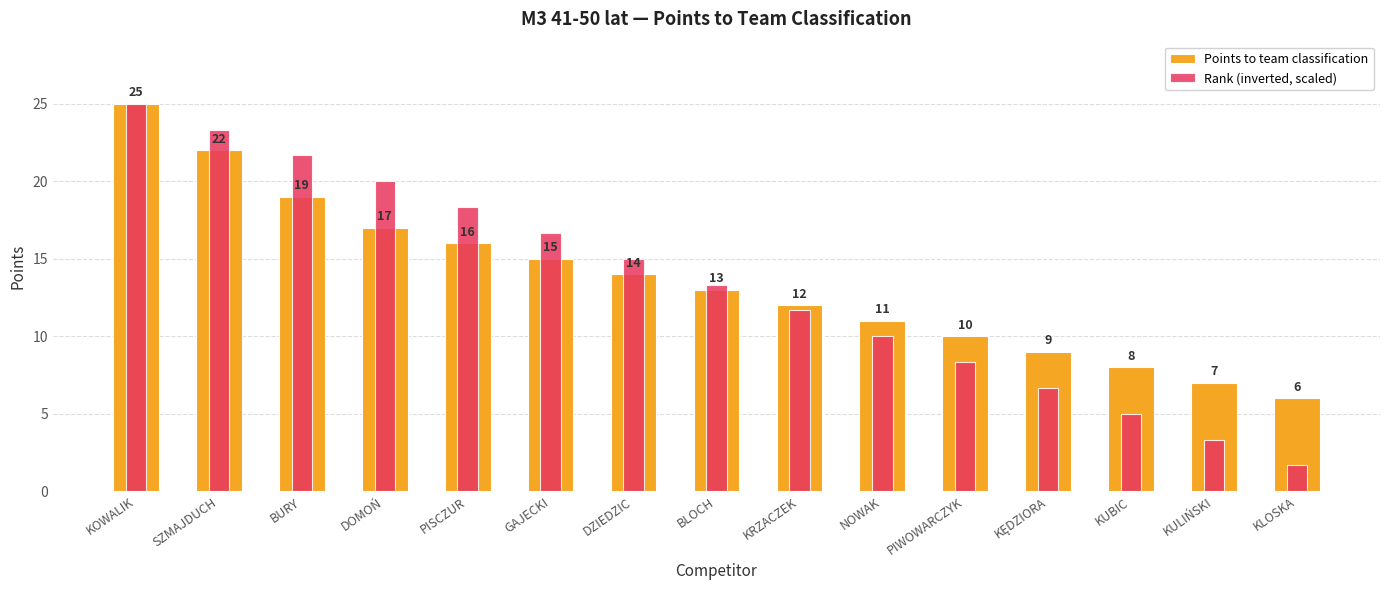

Does the chart contain stacked bars?

No